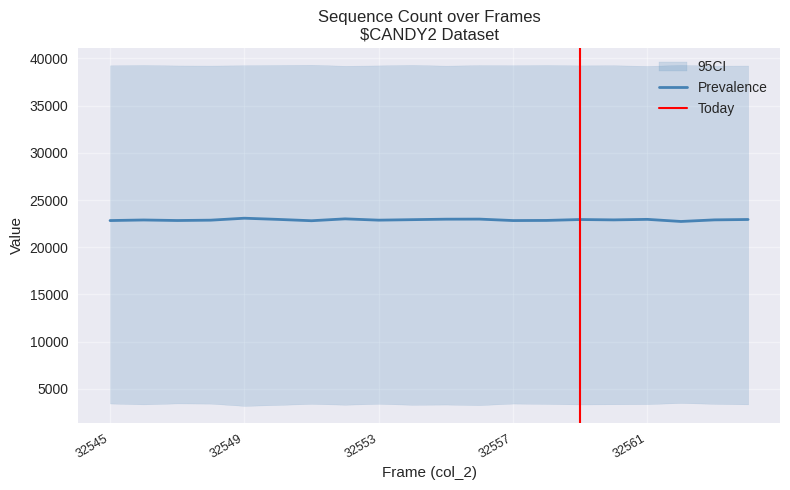

What is the value of the col_2 point at the 3rd from the left?

32547